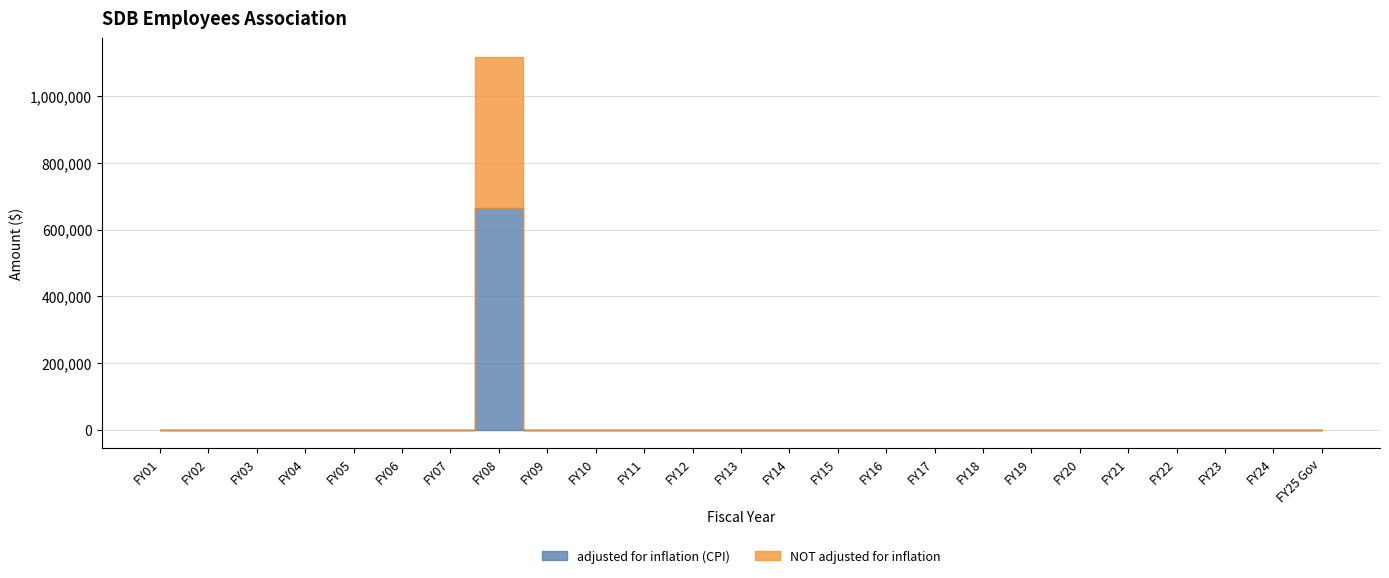

True or false: adjusted for inflation (CPI) has a value of 664085 at FY08.

True